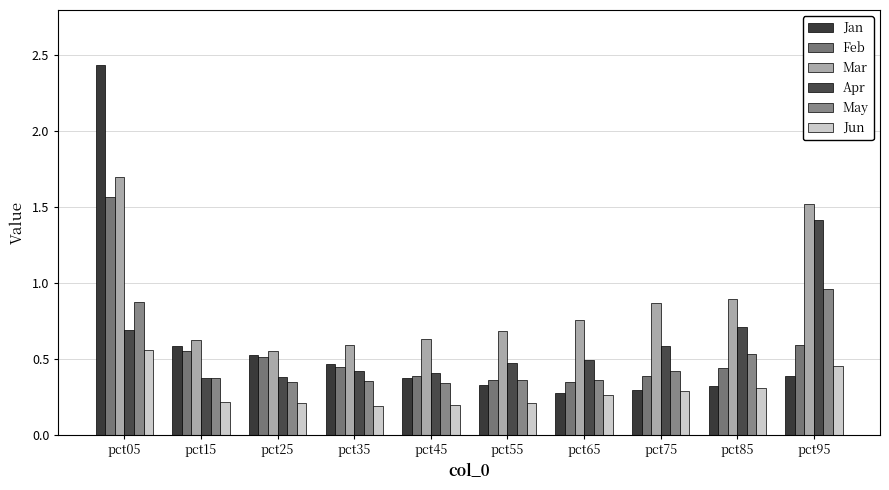

The May series shows 0.2 at pct25. True or false?

False